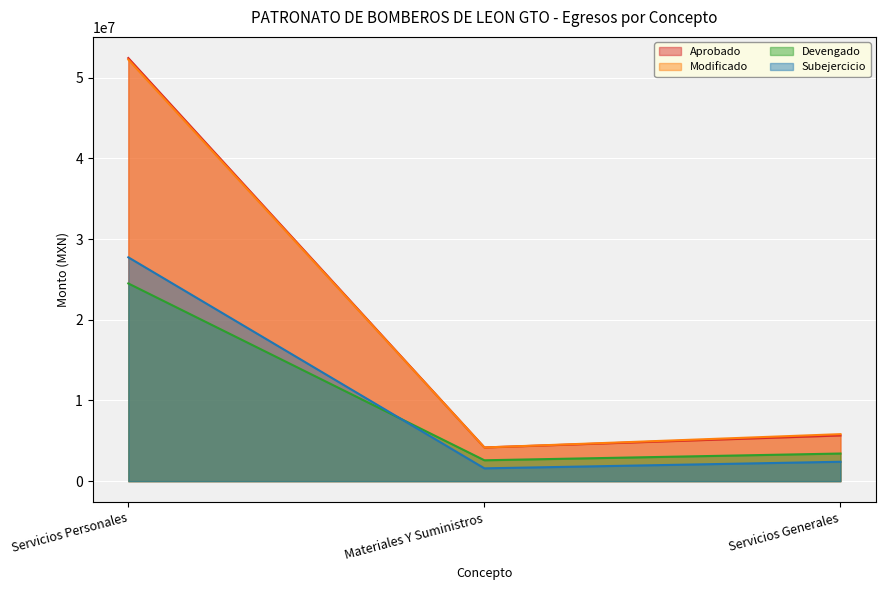

True or false: Modificado has a value of 2330229.4 at Materiales Y Suministros.

False